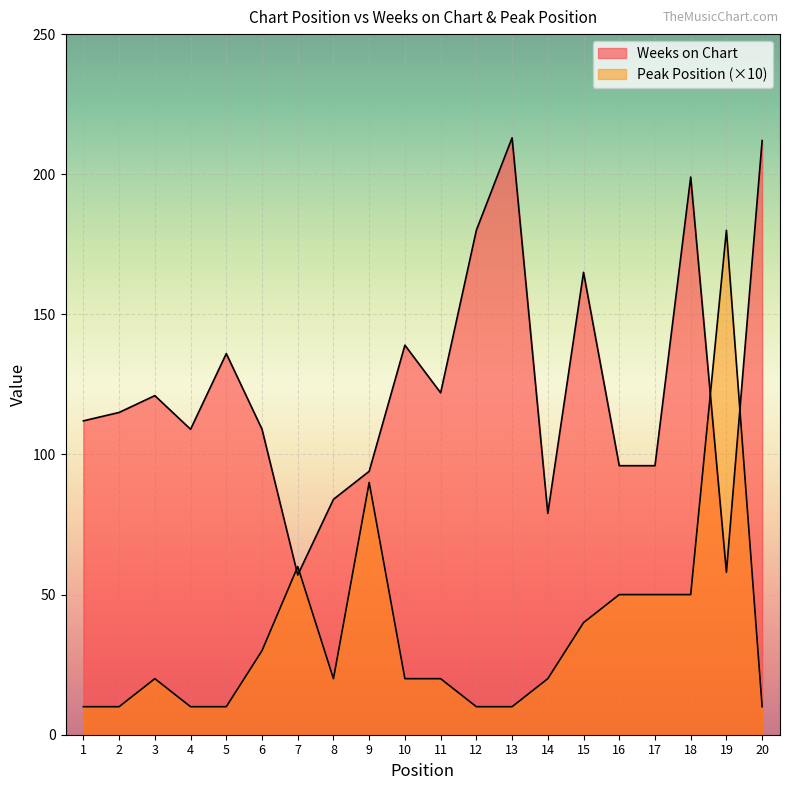

How many data points in Peak Position are less than 20?

7